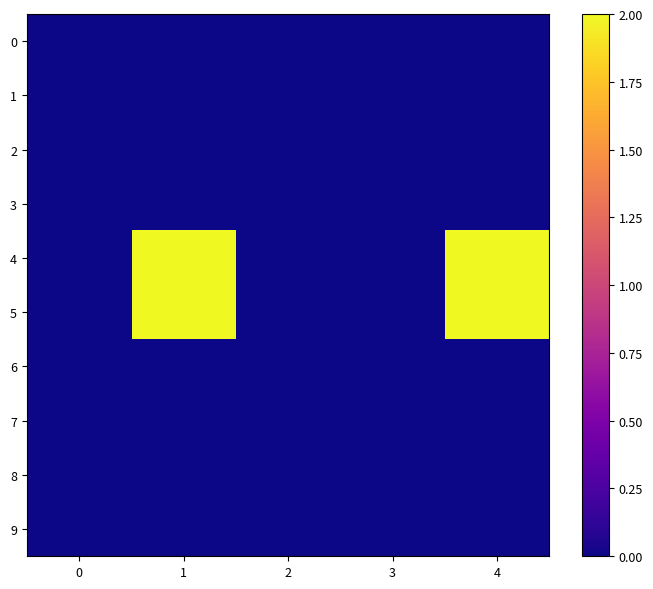

What is the greatest value displayed?

2